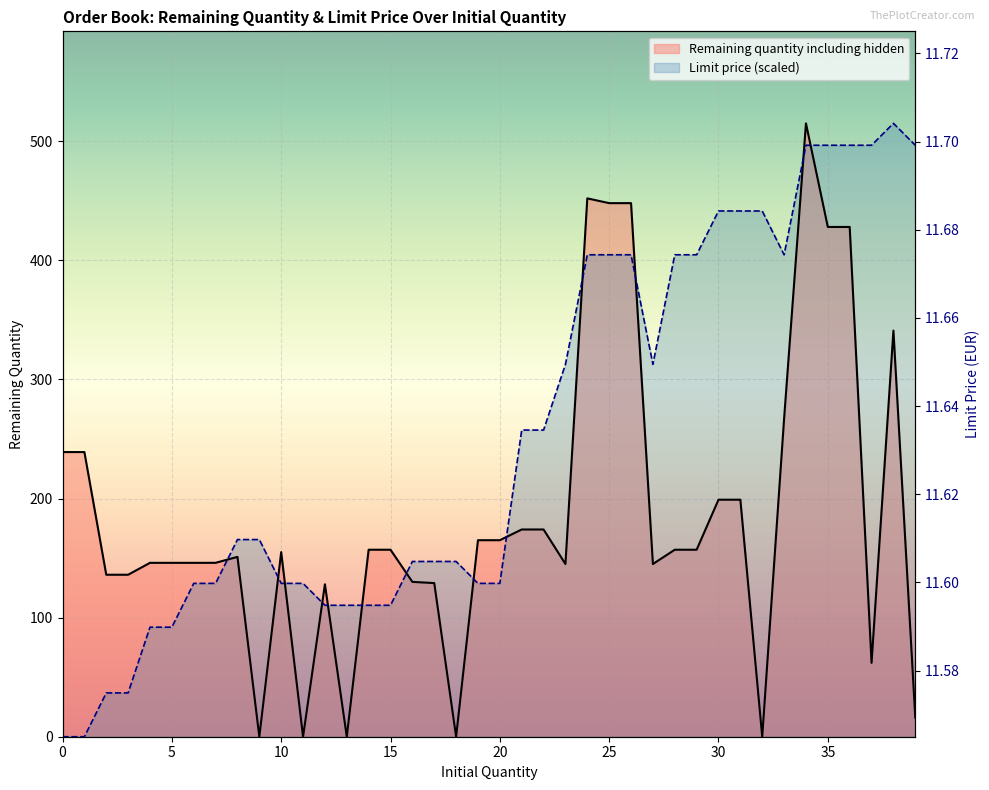

Is it true that Remaining quantity including hidden equals 157.0 at 157?

True